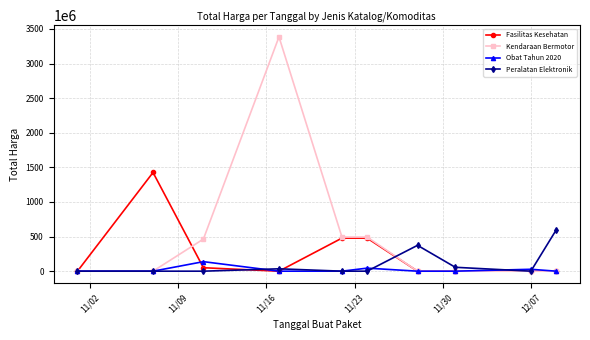

How many lines are shown in the chart?

4